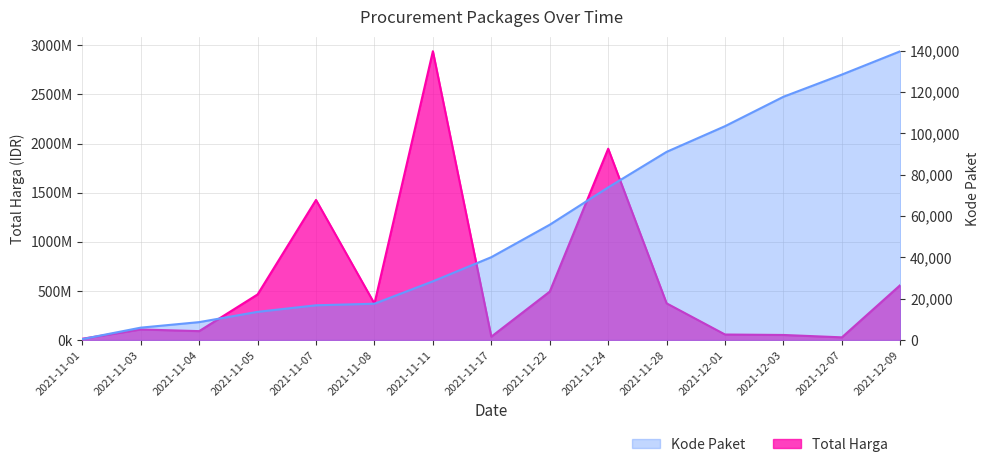

What is the label of the 14th point from the left?

2021-12-07